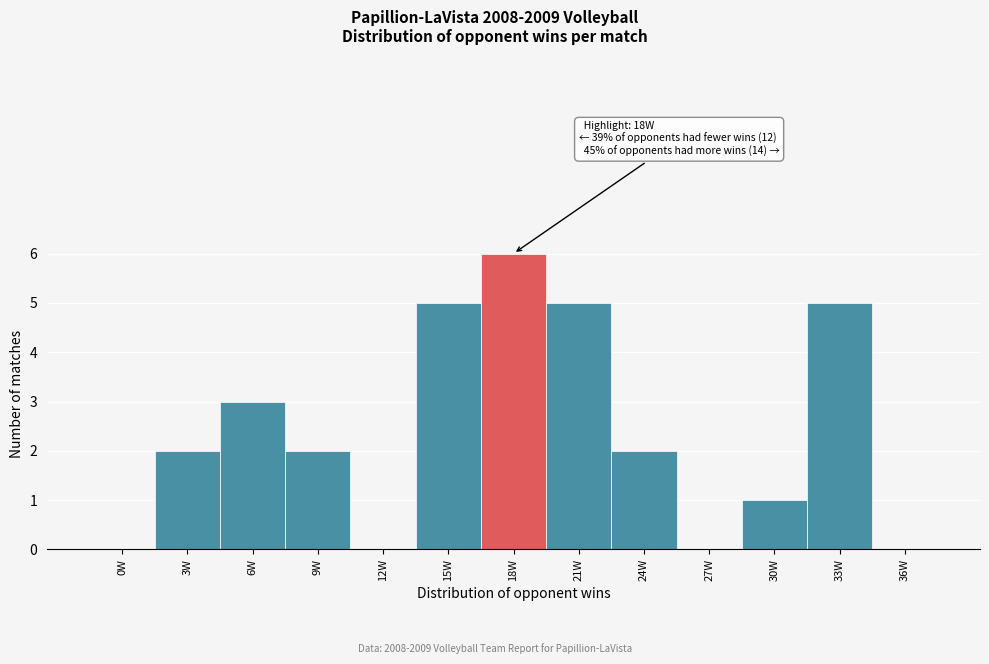

Reading left to right, list all the values displayed in this chart.

0W=0	3W=2	6W=3	9W=2	12W=0	15W=5	18W=6	21W=5	24W=2	27W=0	30W=1	33W=5	36W=0